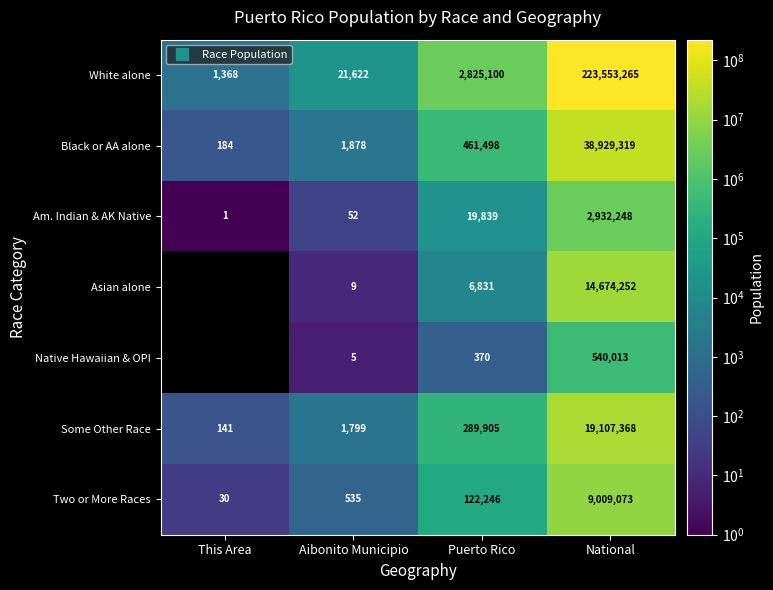

Where does the Some Other Race series first go above 289905?

National